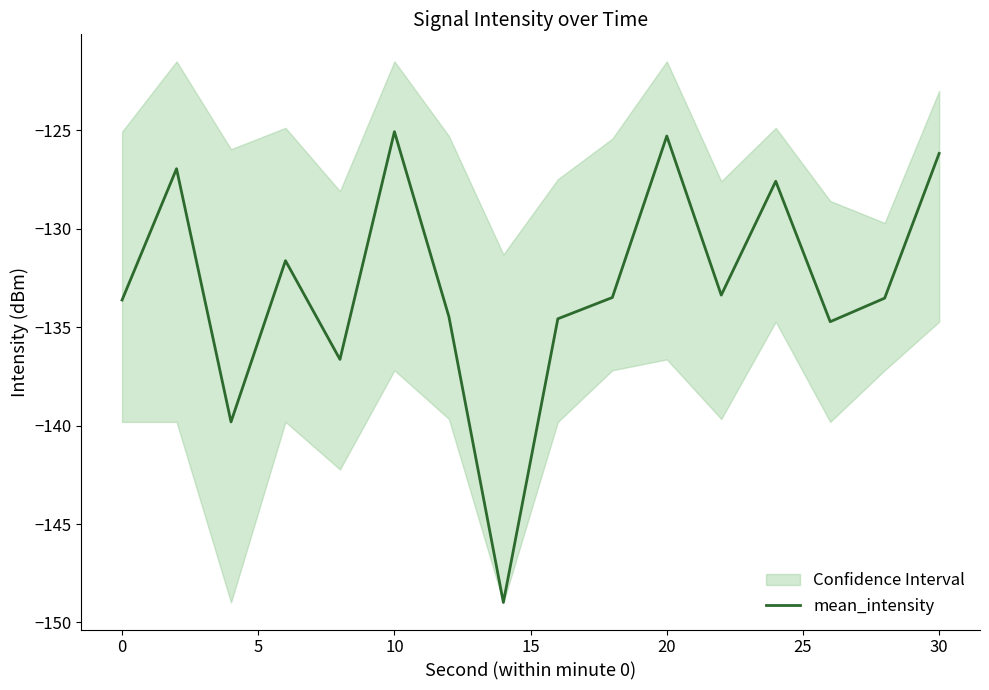

What is the average value?

-132.9